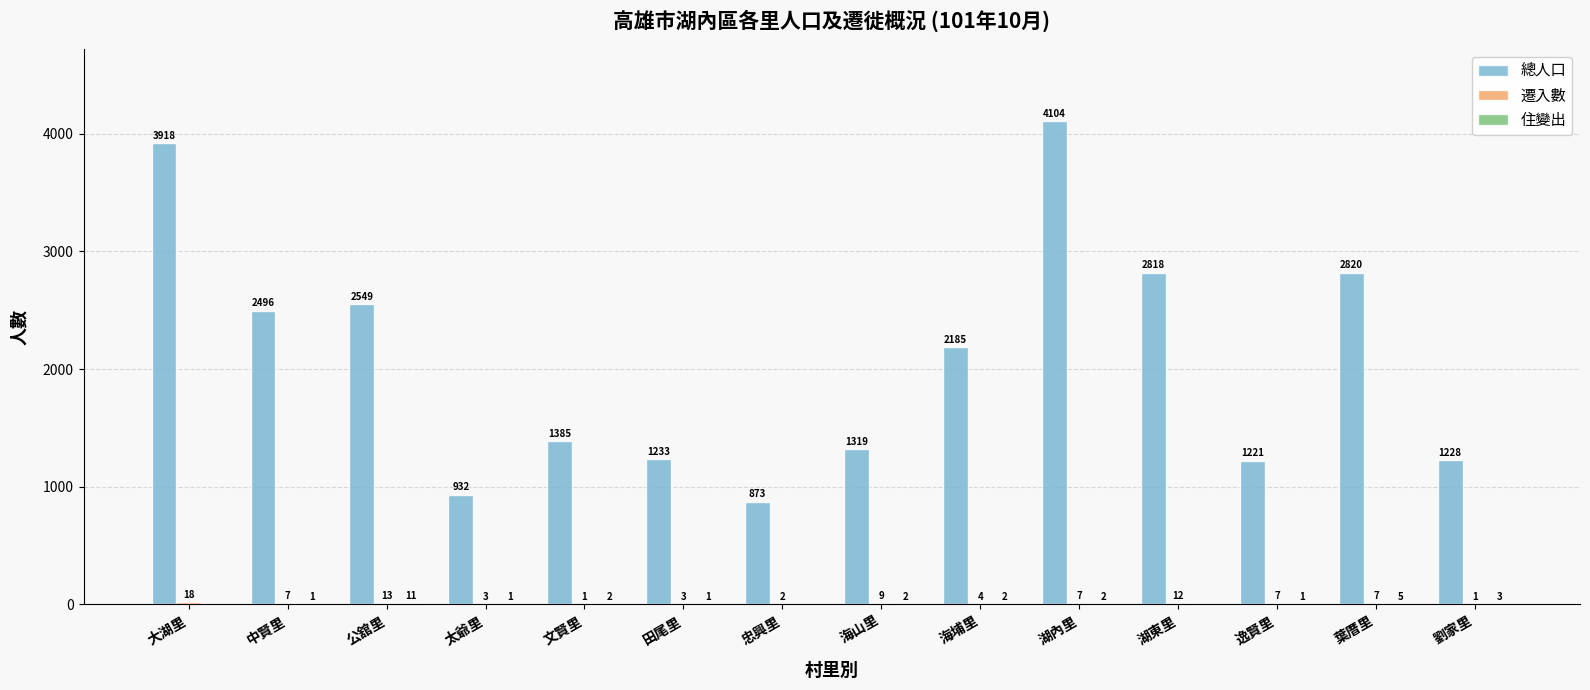

Where is 總人口 nearest to the value 2488?

中賢里